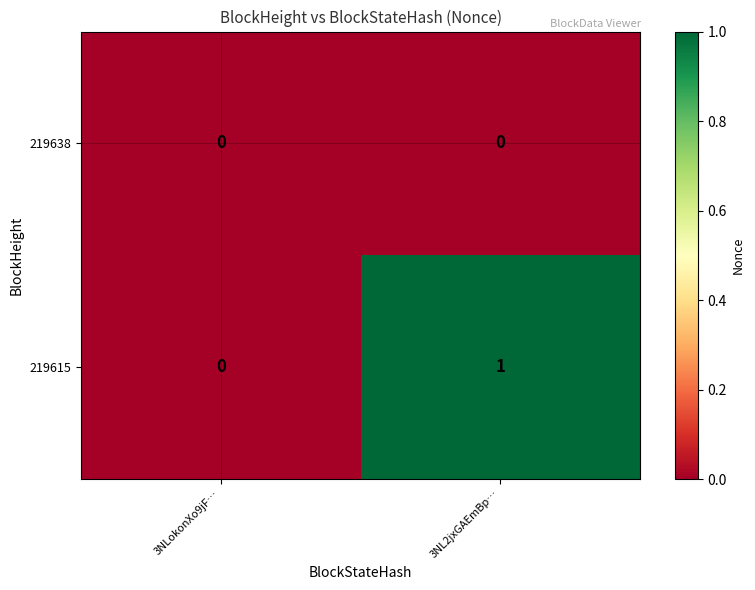

At which category does the chart reach its peak across all series?

3NL2jxGAEmBp…